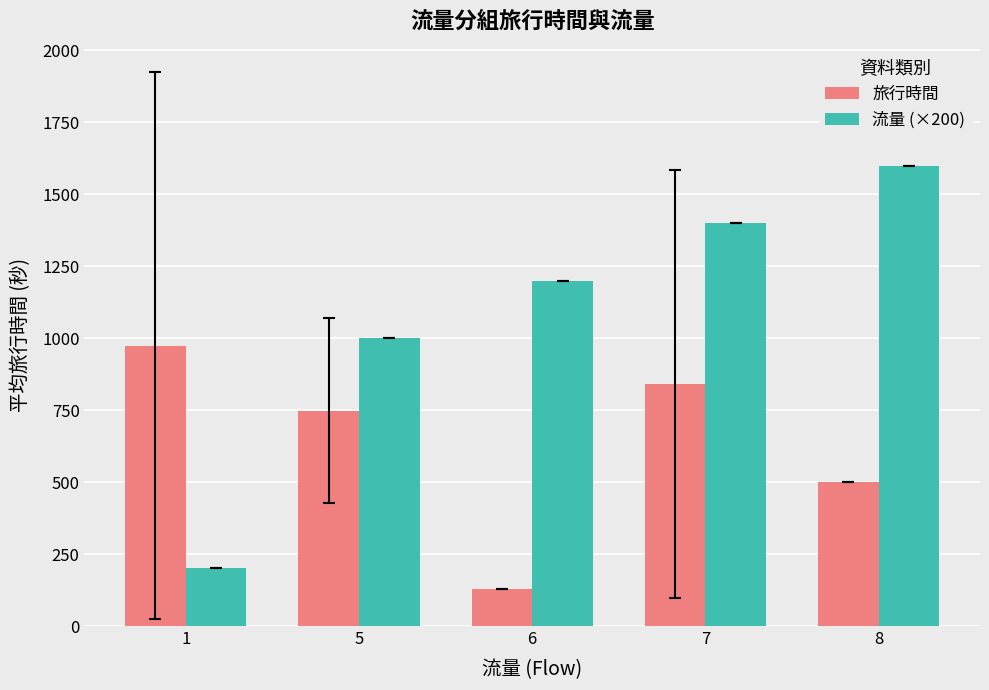

Does the chart contain any negative values?

No